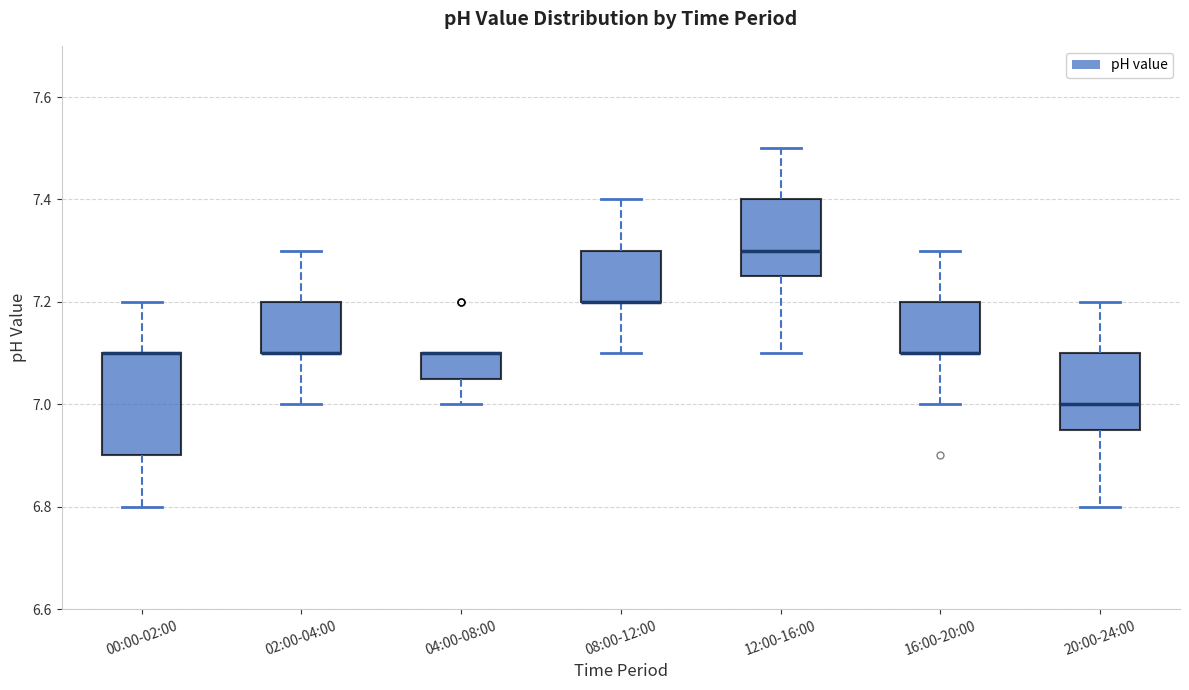

Reading left to right, read every box against the y-axis: the position of its median line, the range the box covers, and the ends of its whiskers. The values are not printed on the chart, so give them approximately, as read against the axis.

00:00-02:00: median 7.10 (drawn on the box's upper edge), box 6.90 to 7.10, whiskers 6.80 to 7.20
02:00-04:00: median 7.10 (drawn on the box's lower edge), box 7.10 to 7.20, whiskers 7.00 to 7.30
04:00-08:00: median 7.10 (drawn on the box's upper edge), box 7.06 to 7.10, whiskers 7.00 to 7.10
08:00-12:00: median 7.20 (drawn on the box's lower edge), box 7.20 to 7.30, whiskers 7.10 to 7.40
12:00-16:00: median 7.30, box 7.26 to 7.40, whiskers 7.10 to 7.50
16:00-20:00: median 7.10 (drawn on the box's lower edge), box 7.10 to 7.20, whiskers 7.00 to 7.30
20:00-24:00: median 7.00, box 6.96 to 7.10, whiskers 6.80 to 7.20